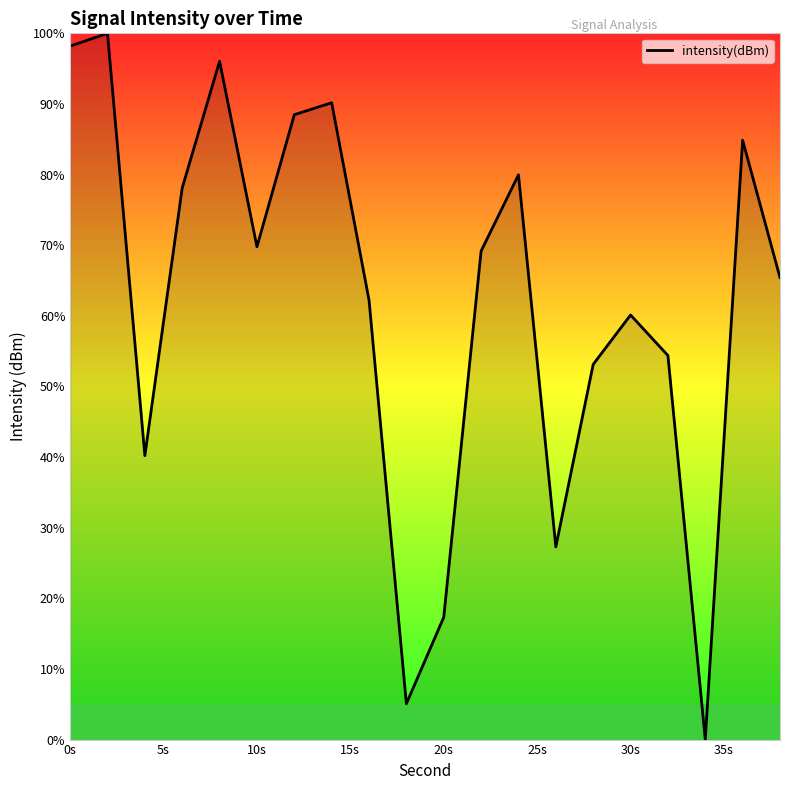

What is the greatest value displayed?

100.0